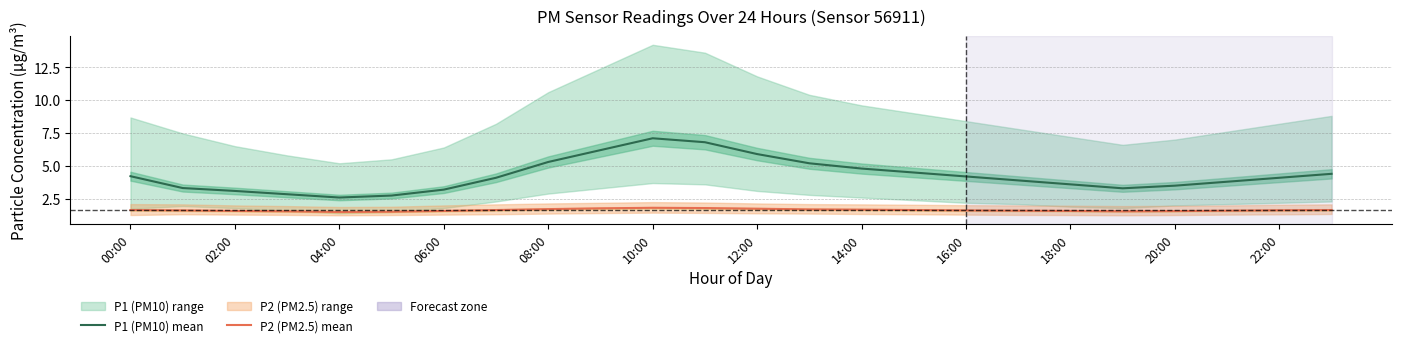

True or false: P2 (PM2.5) mean and P1 (PM10) mean cross at least once.

False